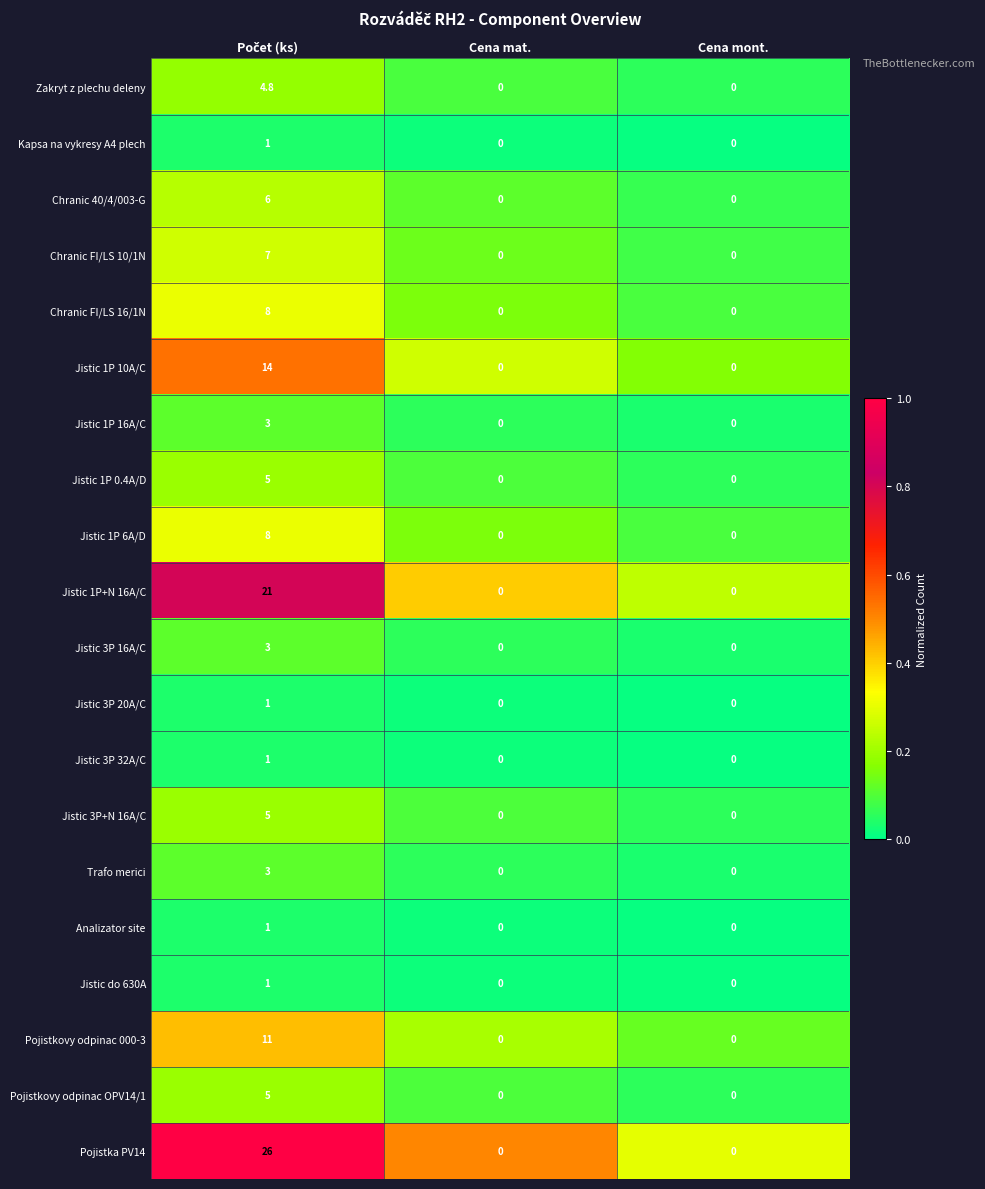

The Trafo merici series shows 1.0 at Cena mat.. True or false?

False